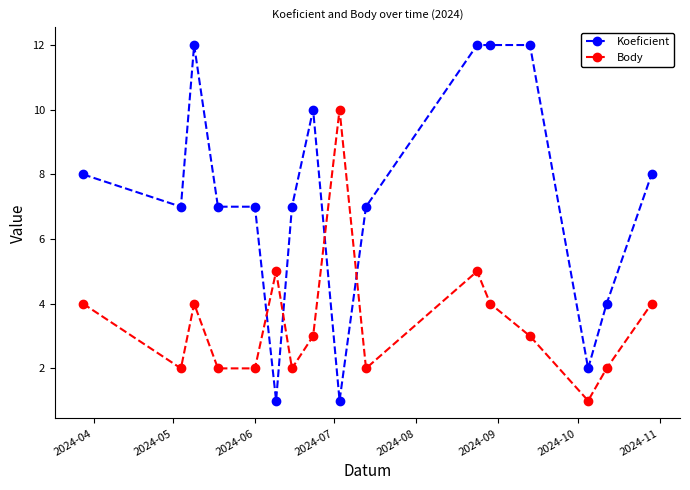

True or false: Koeficient has more than 1 interior local peaks.

True